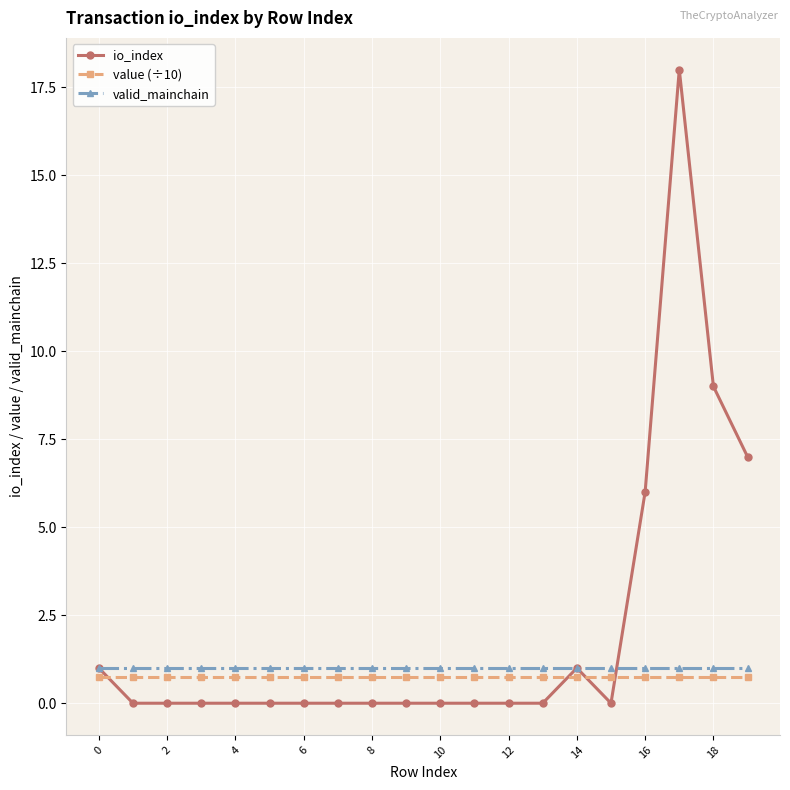

Does the chart display data point markers on the line(s)?

Yes